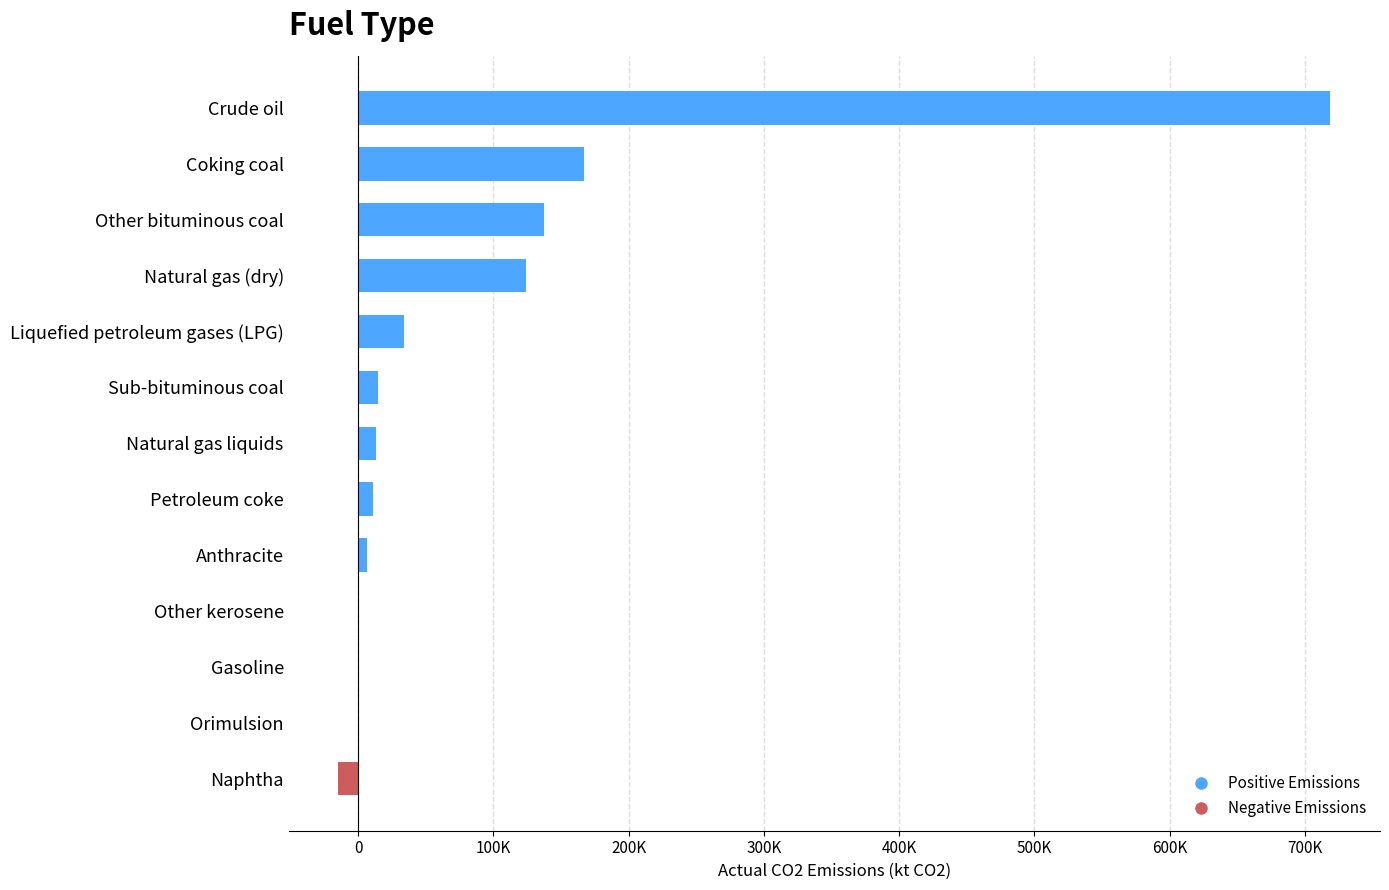

What is the minimum value shown in the chart?

-14841.2